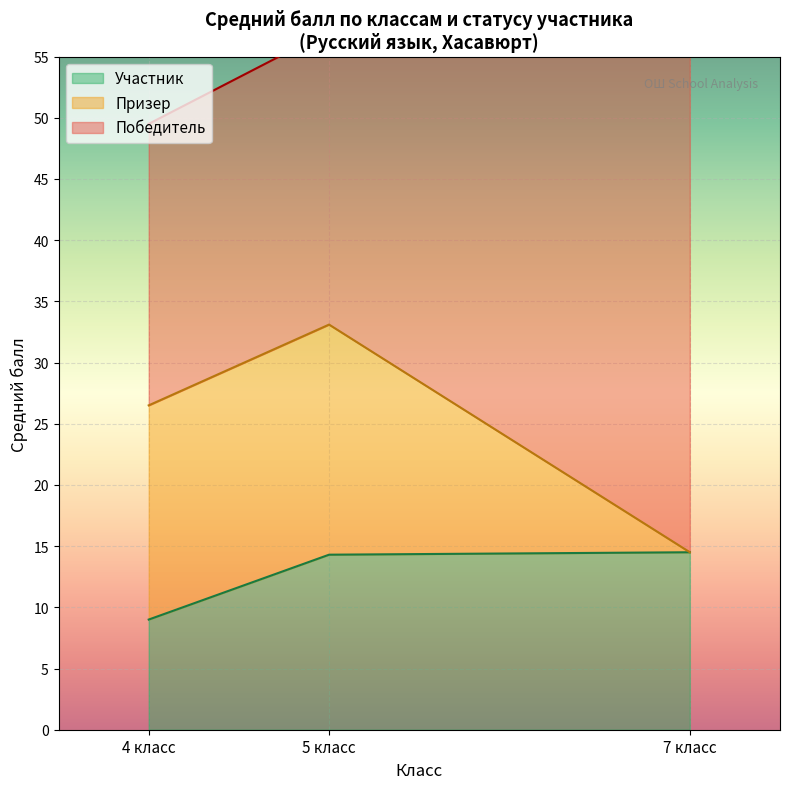

What are all the series names shown in the legend?

Победитель, Призер, Участник